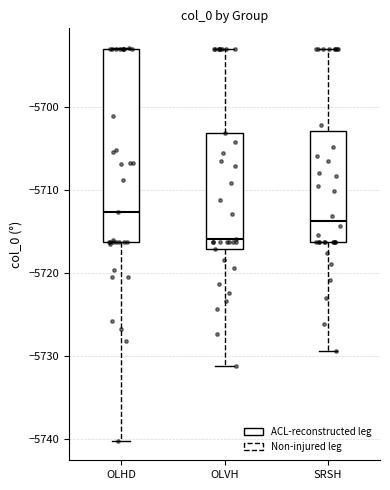

Which box is the tallest, from its lower edge to its upper edge?

OLHD